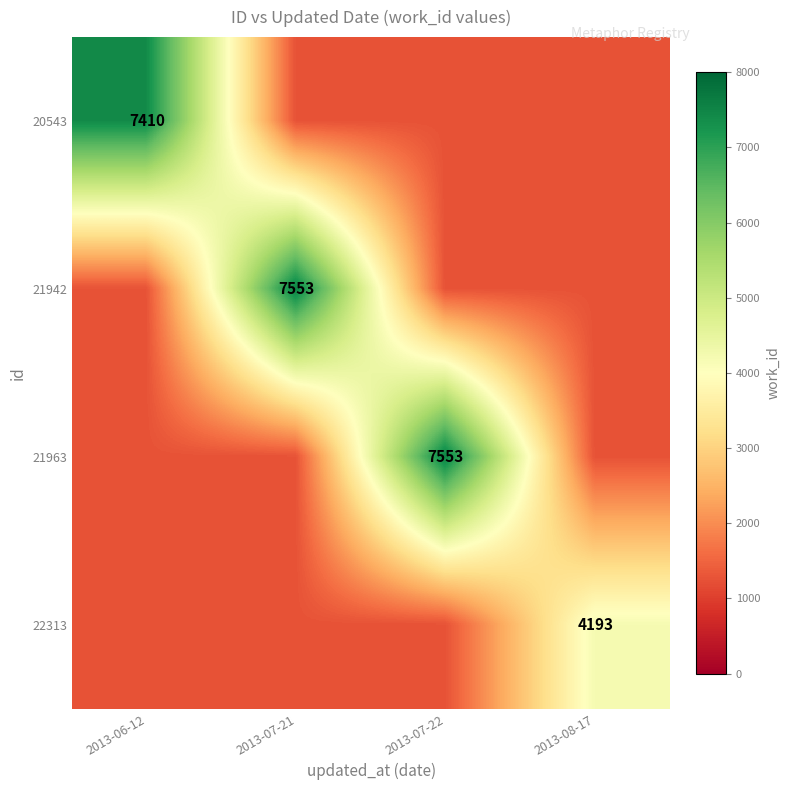

At which category is the sum across all series the highest?

2013-07-21